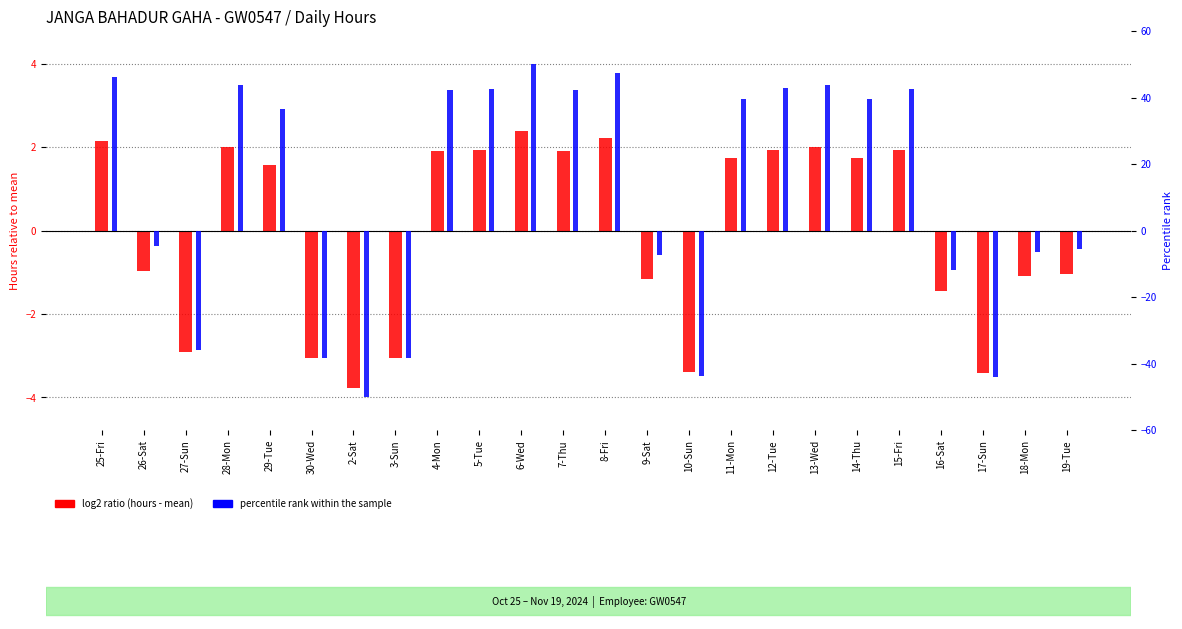

What are all the series names shown in the legend?

log2 ratio (hours - mean), percentile rank within the sample